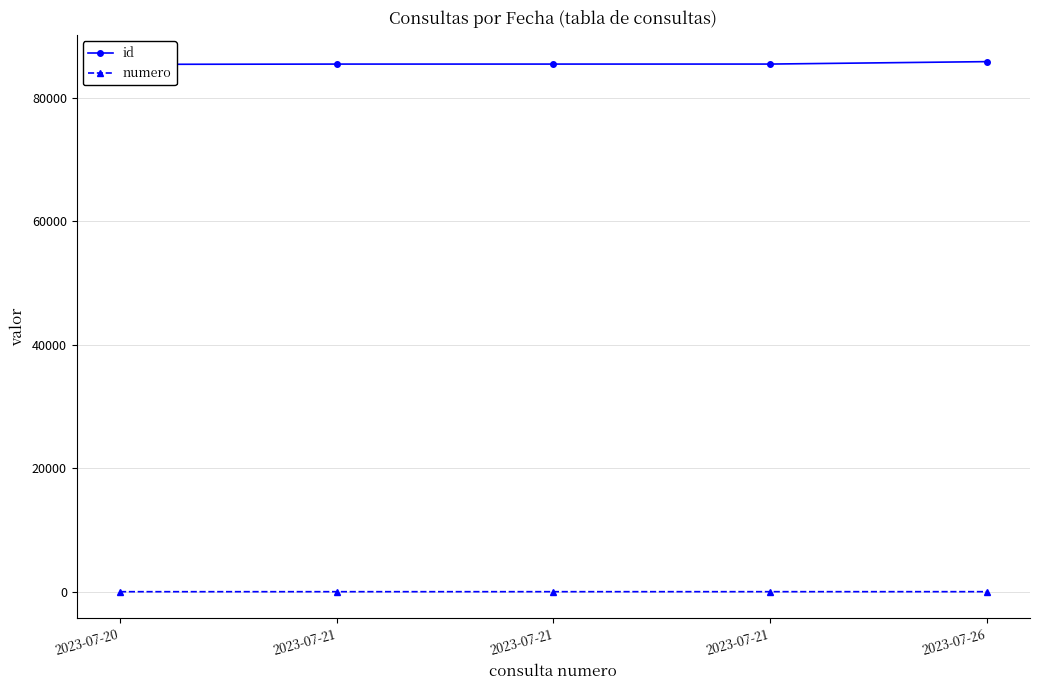

How many data points in numero are less than 3?

2